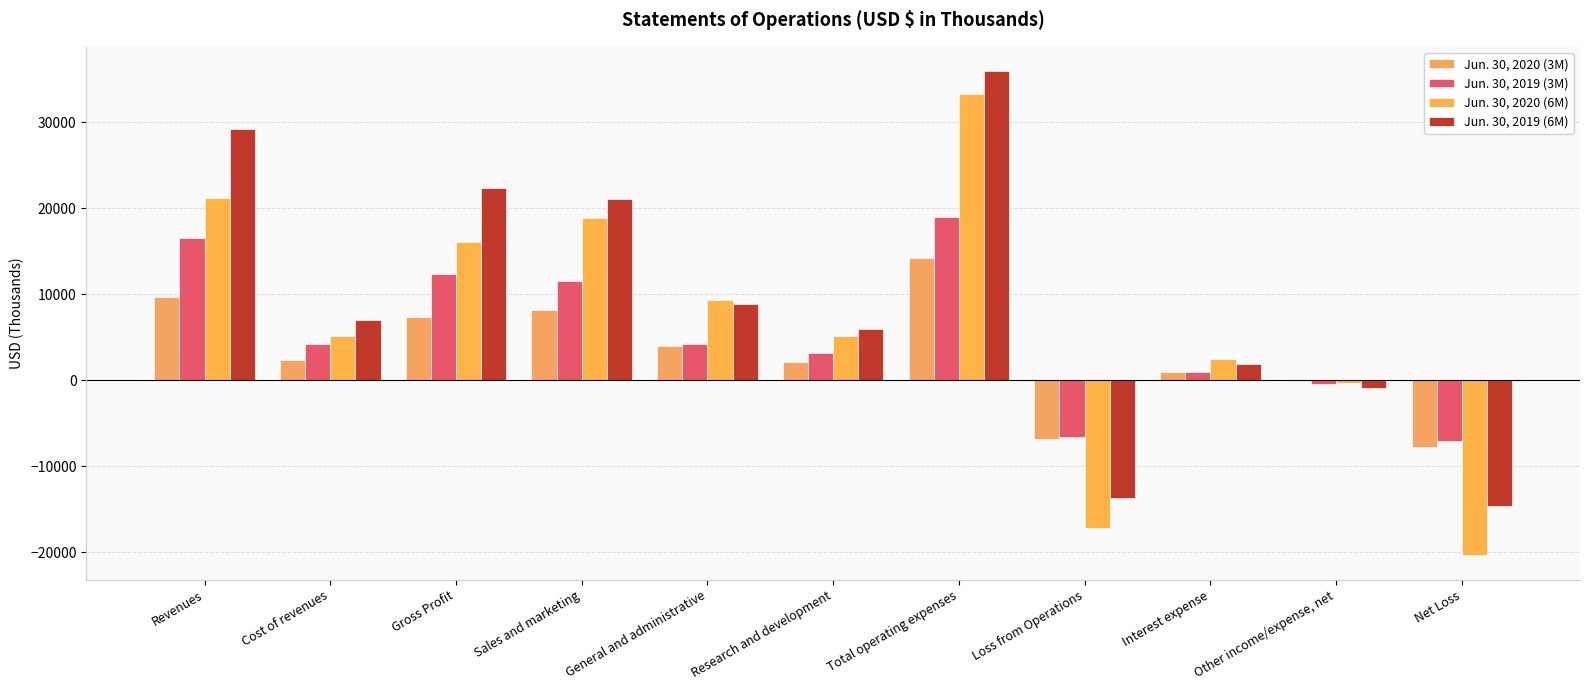

What is the average value of the Jun. 30, 2019 (3M) series?

5268